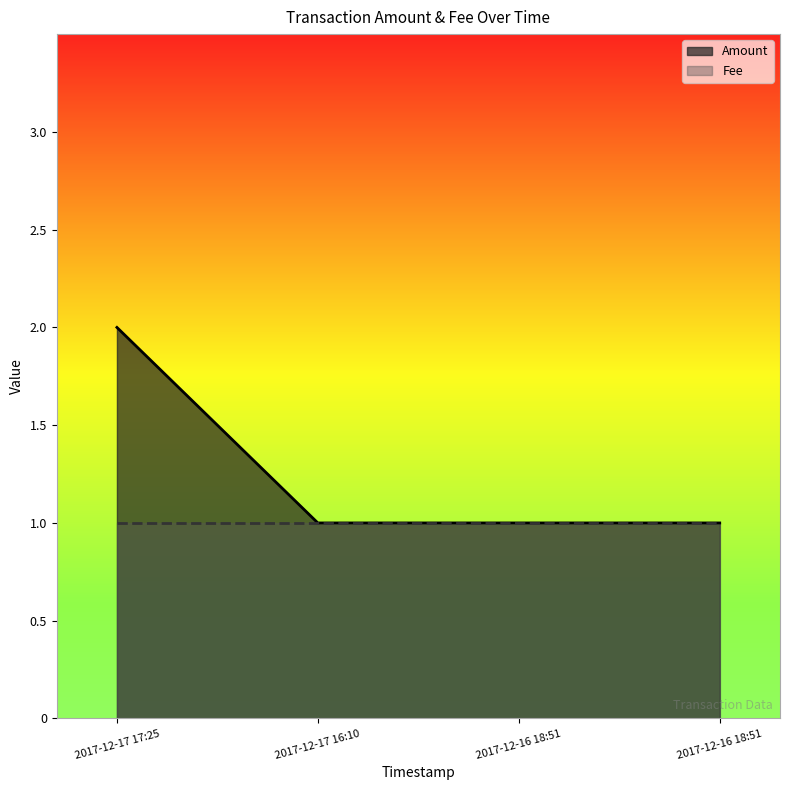

Count the values in the range 1 to 2.

4